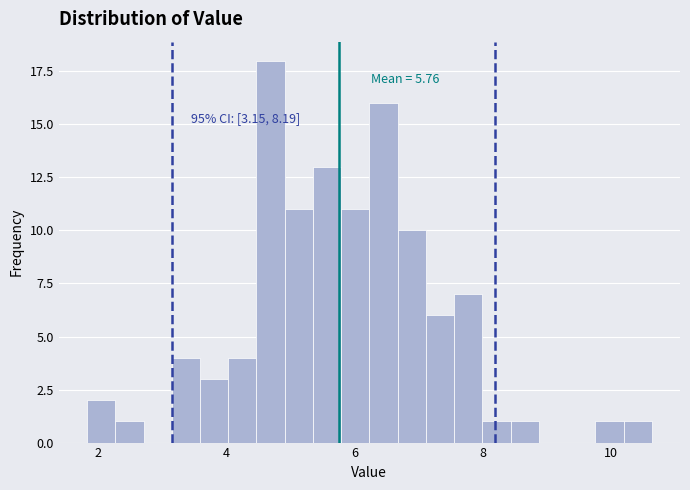

Around what value on the x-axis is the tallest bar? Give the approximate position of its centre, as read against the axis.

4.6